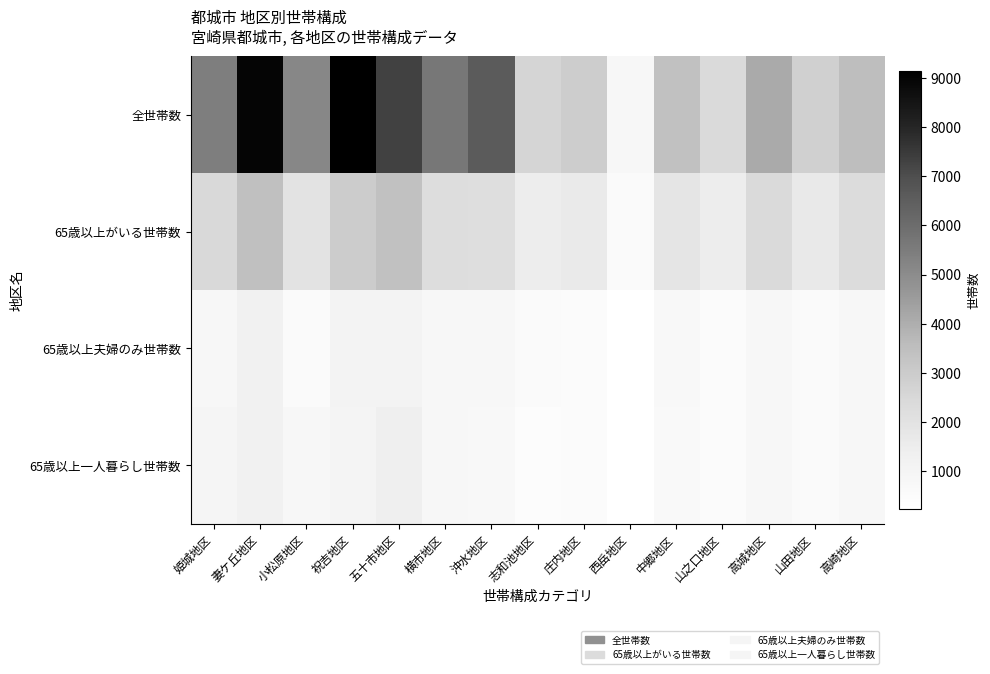

Reading left to right, transcribe all the data shown in this chart.

全世帯数: 姫城地区=5430	妻ケ丘地区=8936	小松原地区=5176	祝吉地区=9143	五十市地区=7327	横市地区=5637	沖水地区=6580	志和池地区=2617	庄内地区=2931	西岳地区=796	中郷地区=3421	山之口地区=2408	高城地区=4111	山田地区=2809	高崎地区=3538
65歳以上がいる世帯数: 姫城地区=2446	妻ケ丘地区=3457	小松原地区=1968	祝吉地区=2960	五十市地区=3391	横市地区=2224	沖水地区=2192	志和池地区=1513	庄内地区=1607	西岳地区=617	中郷地区=1894	山之口地区=1454	高城地区=2395	山田地区=1694	高崎地区=2291
65歳以上夫婦のみ世帯数: 姫城地区=813	妻ケ丘地区=1233	小松原地区=600	祝吉地区=1080	五十市地区=1126	横市地区=811	沖水地区=845	志和池地区=553	庄内地区=536	西岳地区=235	中郷地区=710	山之口地区=497	高城地区=848	山田地区=589	高崎地区=793
65歳以上一人暮らし世帯数: 姫城地区=940	妻ケ丘地区=1266	小松原地区=787	祝吉地区=1045	五十市地区=1361	横市地区=762	沖水地区=709	志和池地区=463	庄内地区=525	西岳地区=235	中郷地区=645	山之口地区=487	高城地区=859	山田地区=572	高崎地区=784